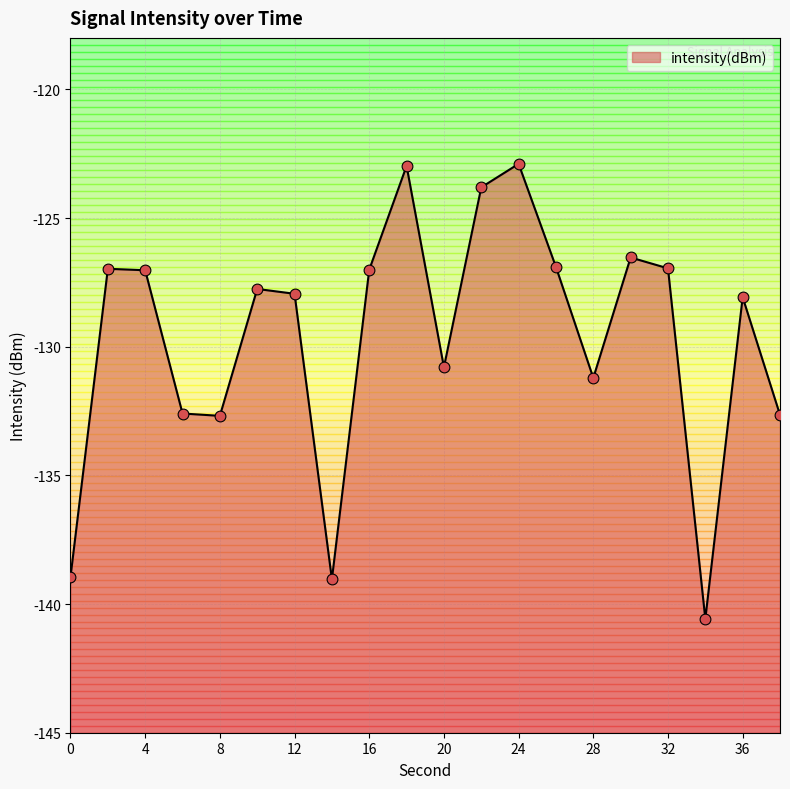

Between 12 and 32, which is larger?

32